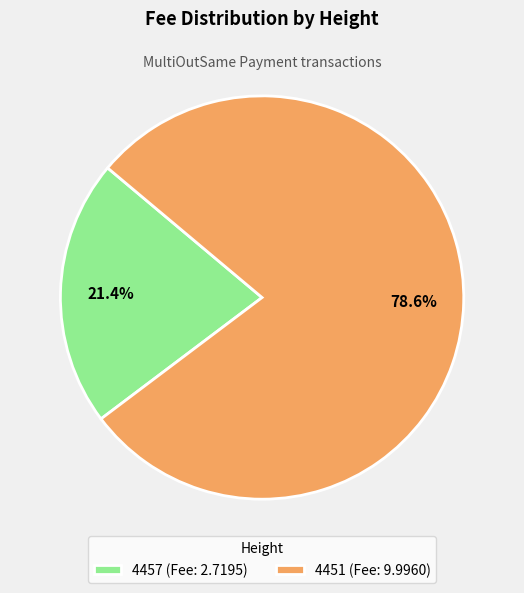

Rank the categories by value from highest to lowest.

4451, 4457